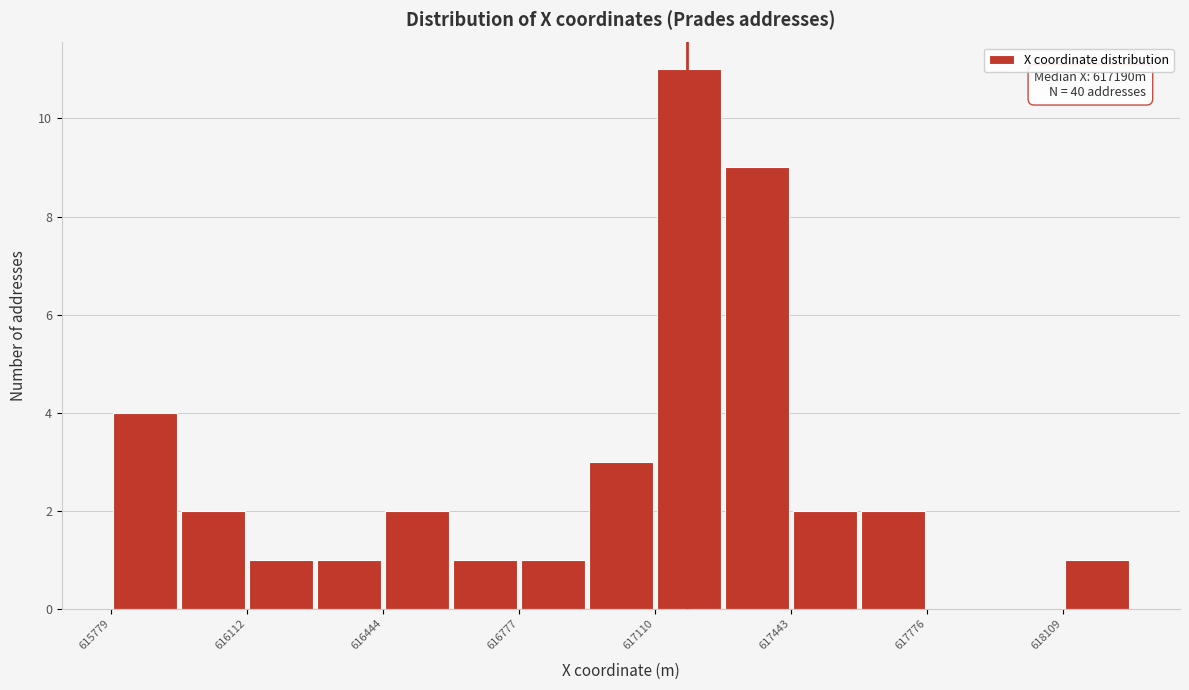

Around what value on the x-axis is the tallest bar? Give the approximate position of its centre, as read against the axis.

617200